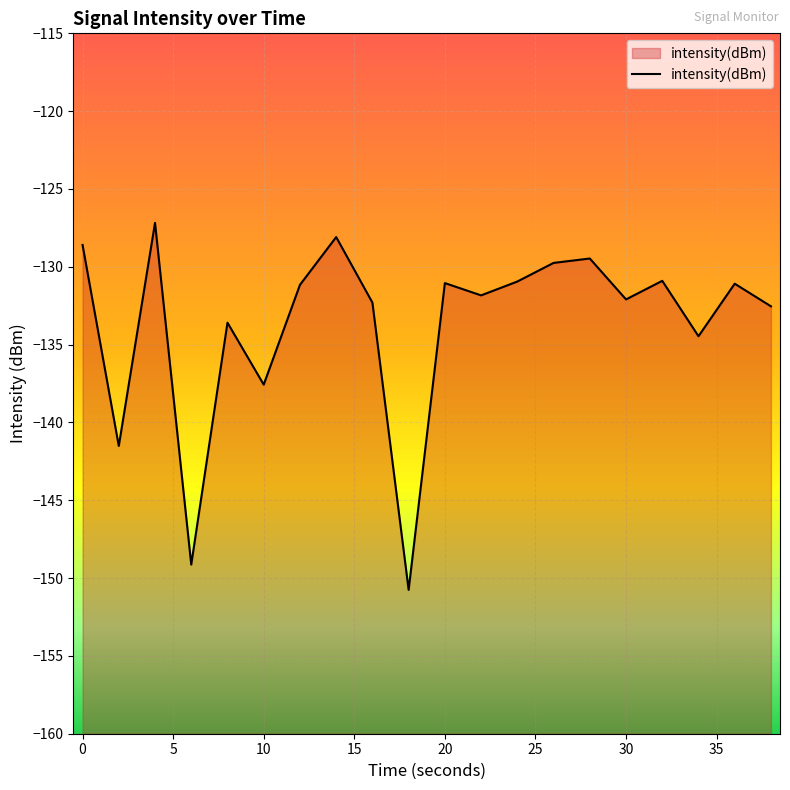

What is the minimum value shown in the chart?

-150.8